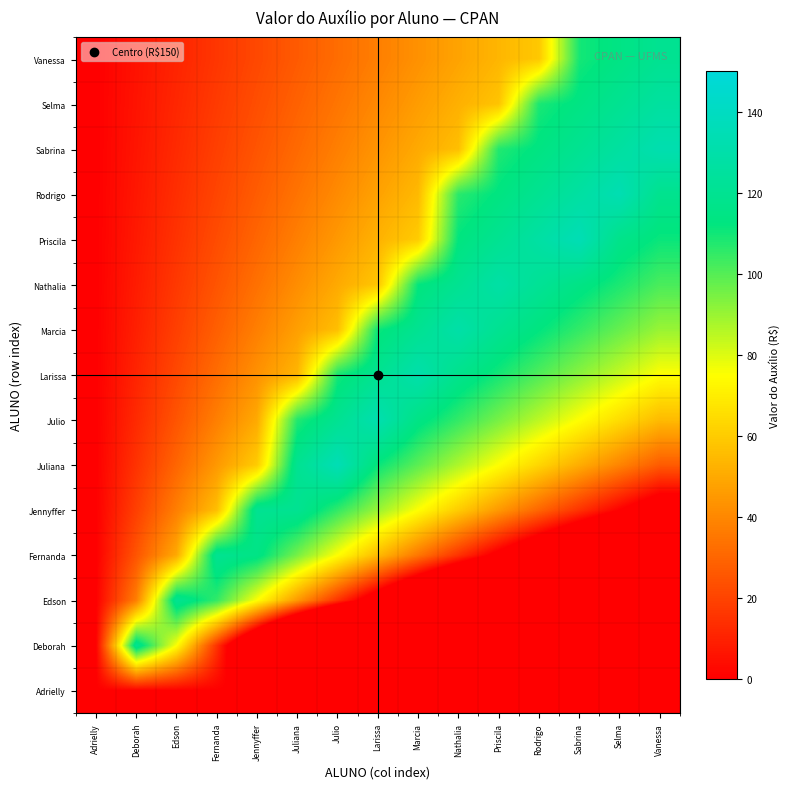

Reading left to right, transcribe all the data shown in this chart.

Adrielly: Adrielly=0.0	Deborah=0.0	Edson=0.0	Fernanda=0.0	Jennyffer=0.0	Juliana=0.0	Julio=0.0	Larissa=0.0	Marcia=0.0	Nathalia=0.0	Priscila=0.0	Rodrigo=0.0	Sabrina=0.0	Selma=0.0	Vanessa=0.0
Deborah: Adrielly=0.0	Deborah=120.0	Edson=75.0	Fernanda=15.0	Jennyffer=-45.0	Juliana=-105.0	Julio=-165.0	Larissa=-225.0	Marcia=-285.0	Nathalia=-345.0	Priscila=-405.0	Rodrigo=-465.0	Sabrina=-525.0	Selma=-585.0	Vanessa=-645.0
Edson: Adrielly=0.0	Deborah=37.5	Edson=120.0	Fernanda=105.0	Jennyffer=75.0	Juliana=45.0	Julio=15.0	Larissa=-15.0	Marcia=-45.0	Nathalia=-75.0	Priscila=-105.0	Rodrigo=-135.0	Sabrina=-165.0	Selma=-195.0	Vanessa=-225.0
Fernanda: Adrielly=0.0	Deborah=25.0	Edson=50.0	Fernanda=120.0	Jennyffer=115.0	Juliana=95.0	Julio=75.0	Larissa=55.0	Marcia=35.0	Nathalia=15.0	Priscila=-5.0	Rodrigo=-25.0	Sabrina=-45.0	Selma=-65.0	Vanessa=-85.0
Jennyffer: Adrielly=0.0	Deborah=18.7	Edson=37.5	Fernanda=56.2	Jennyffer=120.0	Juliana=120.0	Julio=105.0	Larissa=90.0	Marcia=75.0	Nathalia=60.0	Priscila=45.0	Rodrigo=30.0	Sabrina=15.0	Selma=0.0	Vanessa=-15.0
Juliana: Adrielly=0.0	Deborah=15.0	Edson=30.0	Fernanda=45.0	Jennyffer=60.0	Juliana=120.0	Julio=135.0	Larissa=111.0	Marcia=99.0	Nathalia=87.0	Priscila=75.0	Rodrigo=63.0	Sabrina=51.0	Selma=39.0	Vanessa=27.0
Julio: Adrielly=0.0	Deborah=12.5	Edson=25.0	Fernanda=37.5	Jennyffer=50.0	Juliana=107.5	Julio=120.0	Larissa=132.5	Marcia=115.0	Nathalia=105.0	Priscila=95.0	Rodrigo=85.0	Sabrina=75.0	Selma=65.0	Vanessa=55.0
Larissa: Adrielly=0.0	Deborah=10.7	Edson=21.4	Fernanda=32.1	Jennyffer=42.9	Juliana=53.6	Julio=109.3	Larissa=120.0	Marcia=130.7	Nathalia=117.9	Priscila=109.3	Rodrigo=100.7	Sabrina=92.1	Selma=83.6	Vanessa=75.0
Marcia: Adrielly=0.0	Deborah=9.4	Edson=18.7	Fernanda=28.1	Jennyffer=37.5	Juliana=46.9	Julio=56.2	Larissa=110.6	Marcia=120.0	Nathalia=129.4	Priscila=120.0	Rodrigo=112.5	Sabrina=105.0	Selma=97.5	Vanessa=90.0
Nathalia: Adrielly=0.0	Deborah=8.3	Edson=16.7	Fernanda=25.0	Jennyffer=33.3	Juliana=41.7	Julio=50.0	Larissa=58.3	Marcia=111.7	Nathalia=120.0	Priscila=128.3	Rodrigo=121.7	Sabrina=115.0	Selma=108.3	Vanessa=101.7
Priscila: Adrielly=0.0	Deborah=7.5	Edson=15.0	Fernanda=22.5	Jennyffer=30.0	Juliana=37.5	Julio=45.0	Larissa=52.5	Marcia=60.0	Nathalia=112.5	Priscila=120.0	Rodrigo=127.5	Sabrina=135.0	Selma=117.0	Vanessa=111.0
Rodrigo: Adrielly=0.0	Deborah=6.8	Edson=13.6	Fernanda=20.5	Jennyffer=27.3	Juliana=34.1	Julio=40.9	Larissa=47.7	Marcia=54.5	Nathalia=106.4	Priscila=113.2	Rodrigo=120.0	Sabrina=126.8	Selma=133.6	Vanessa=118.6
Sabrina: Adrielly=0.0	Deborah=6.2	Edson=12.5	Fernanda=18.7	Jennyffer=25.0	Juliana=31.2	Julio=37.5	Larissa=43.7	Marcia=50.0	Nathalia=56.2	Priscila=107.5	Rodrigo=113.7	Sabrina=120.0	Selma=126.2	Vanessa=132.5
Selma: Adrielly=0.0	Deborah=5.8	Edson=11.5	Fernanda=17.3	Jennyffer=23.1	Juliana=28.8	Julio=34.6	Larissa=40.4	Marcia=46.2	Nathalia=51.9	Priscila=57.7	Rodrigo=108.5	Sabrina=114.2	Selma=120.0	Vanessa=125.8
Vanessa: Adrielly=0.0	Deborah=5.4	Edson=10.7	Fernanda=16.1	Jennyffer=21.4	Juliana=26.8	Julio=32.1	Larissa=37.5	Marcia=42.9	Nathalia=48.2	Priscila=53.6	Rodrigo=58.9	Sabrina=109.3	Selma=114.6	Vanessa=120.0